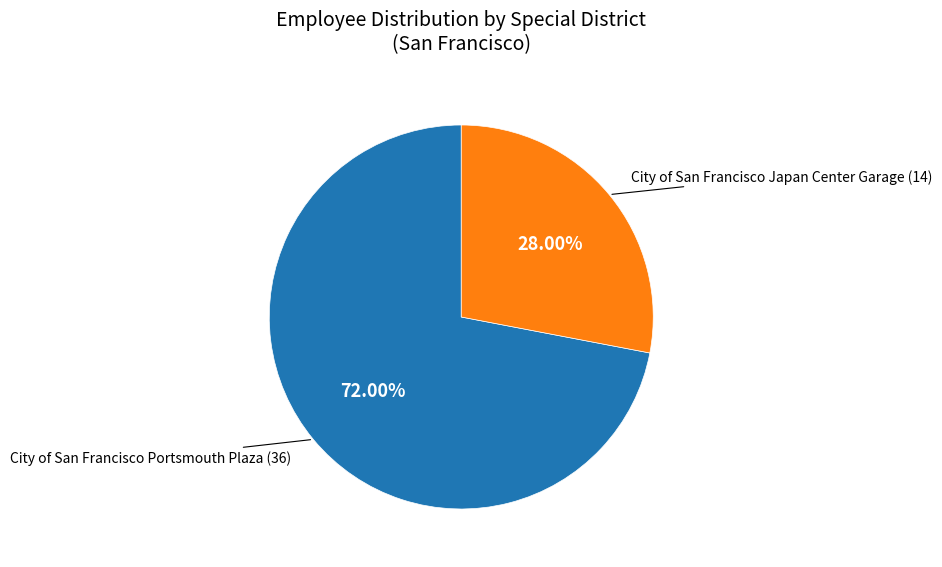

To the nearest percent, what is the difference between the largest and smallest slice percentages?

44%